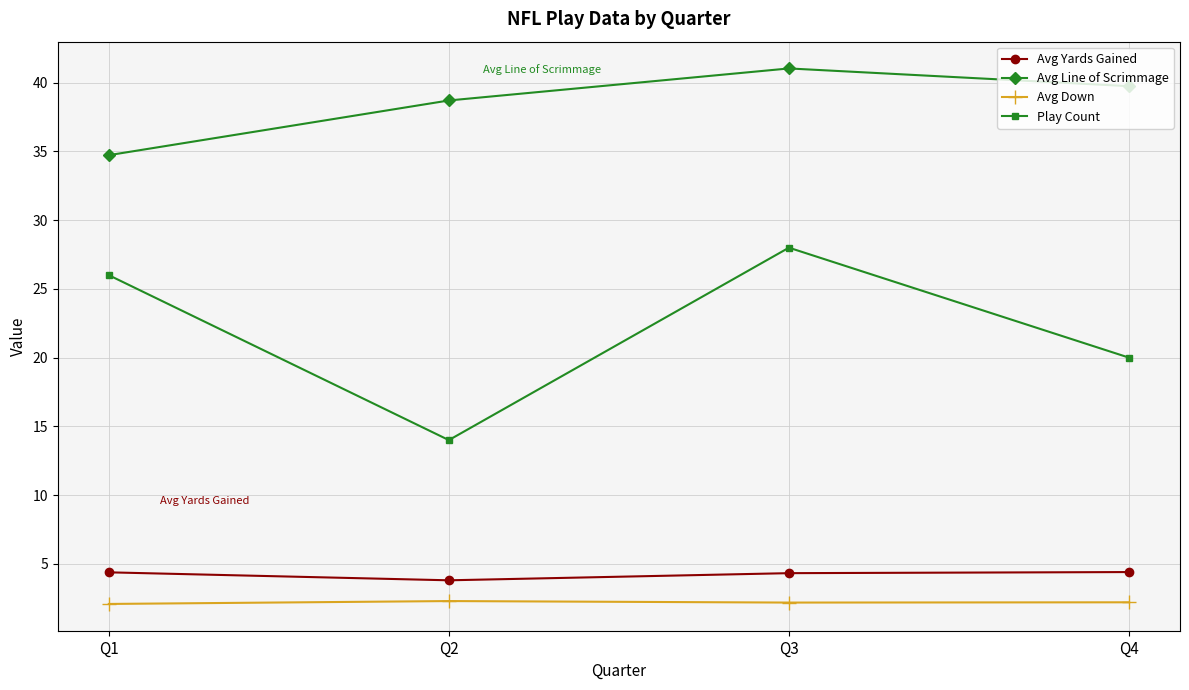

How many lines are shown in the chart?

4